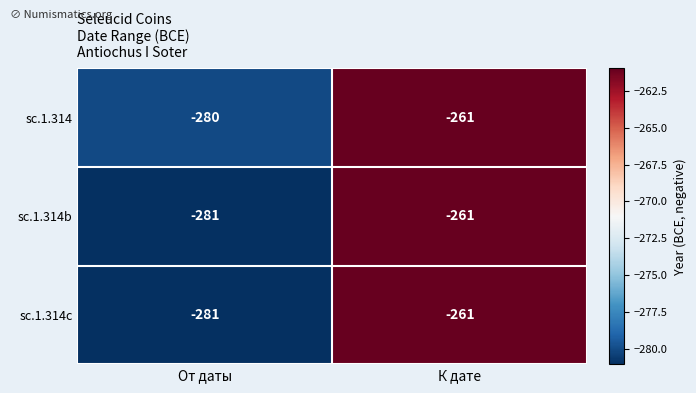

How many data points does each series have?

2